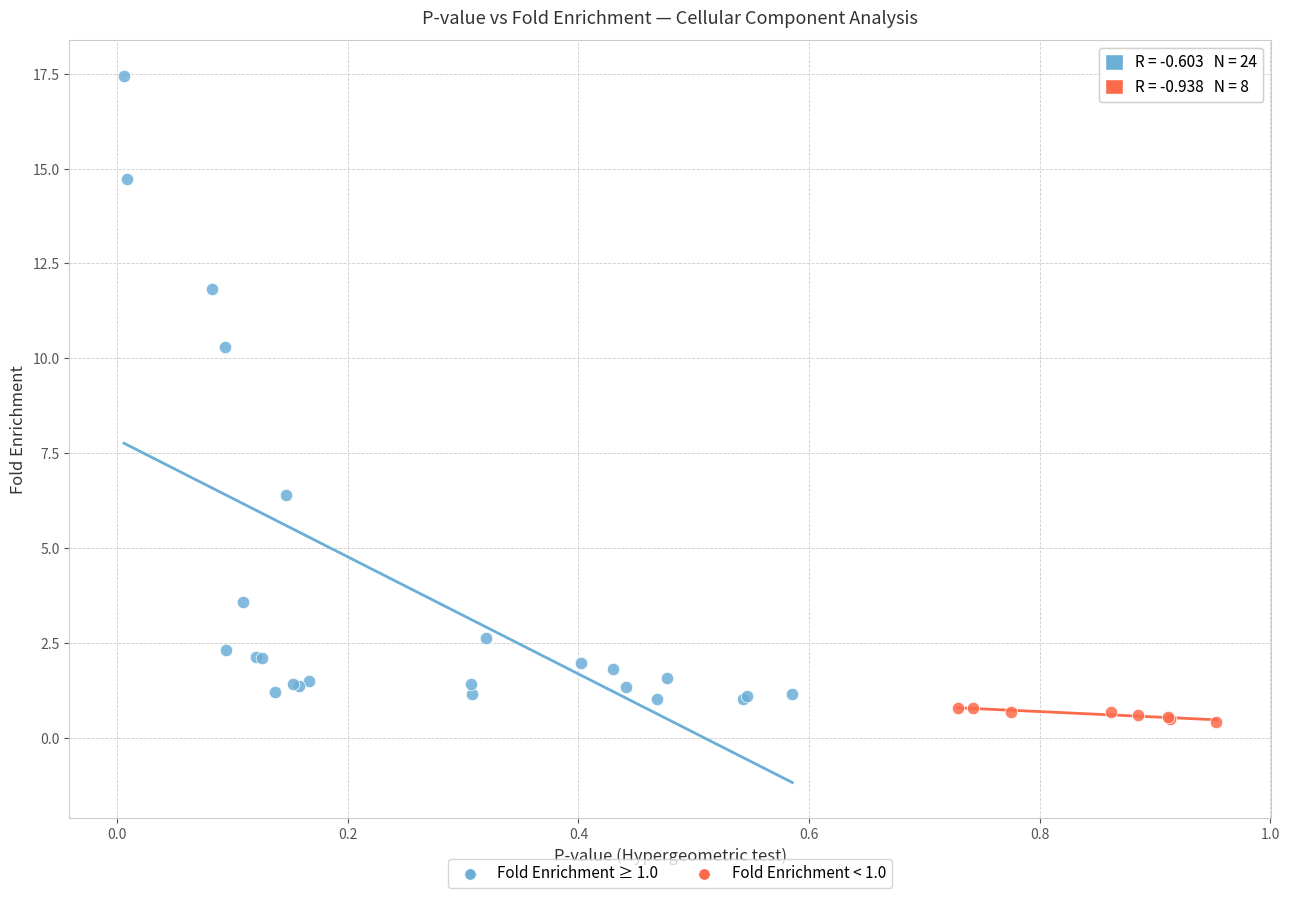

Which series contains the highest Y value?

Fold Enrichment ≥ 1.0